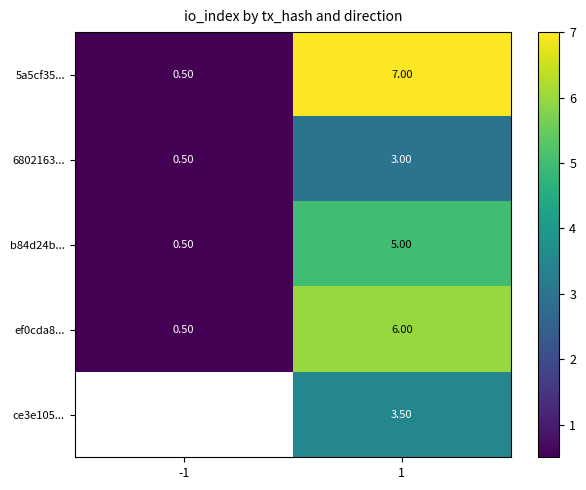

What is the difference between the 6802163... values at -1 and 1?

2.5